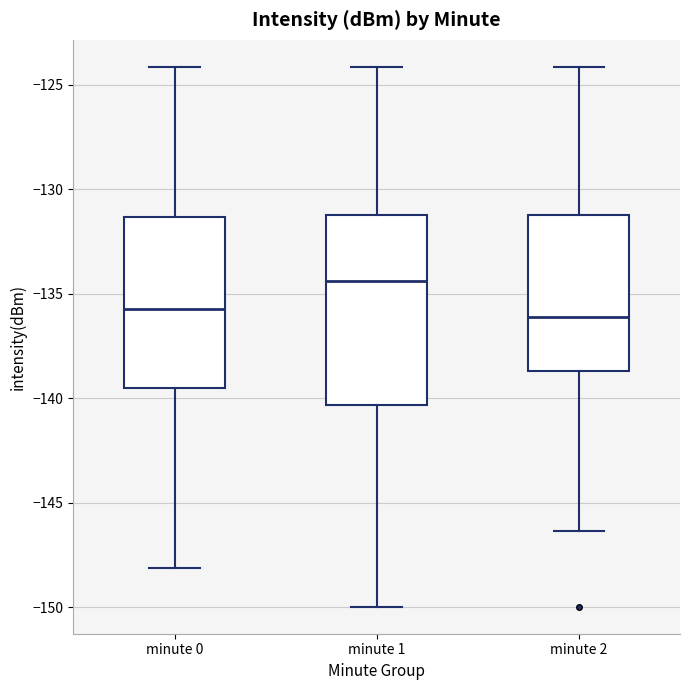

Where is the upper edge of the box for minute 0 on the y-axis? The values are not printed on the chart, so give them approximately, as read against the axis.

-131.5